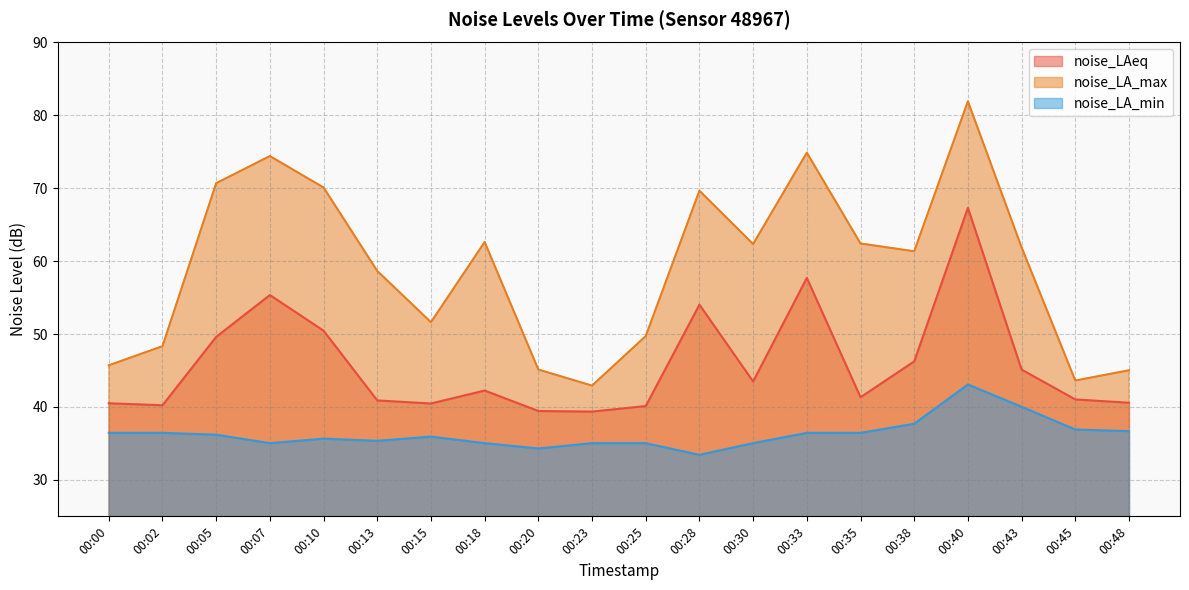

Which series has the largest total across all categories?

noise_LA_max